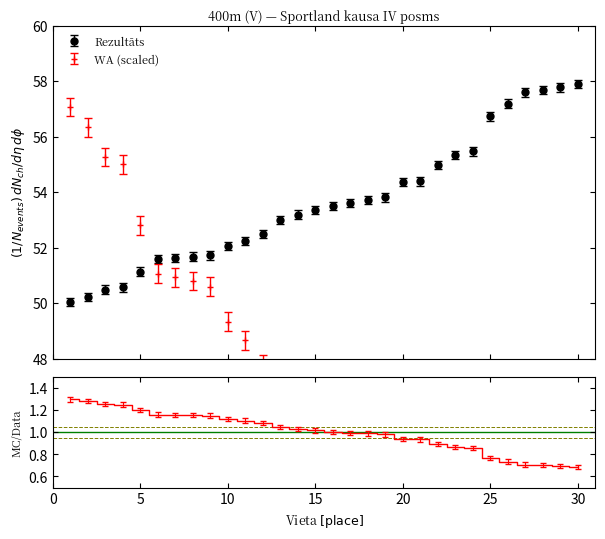

What is the value of the Rezultāts point at the 1st from the left?

50.0